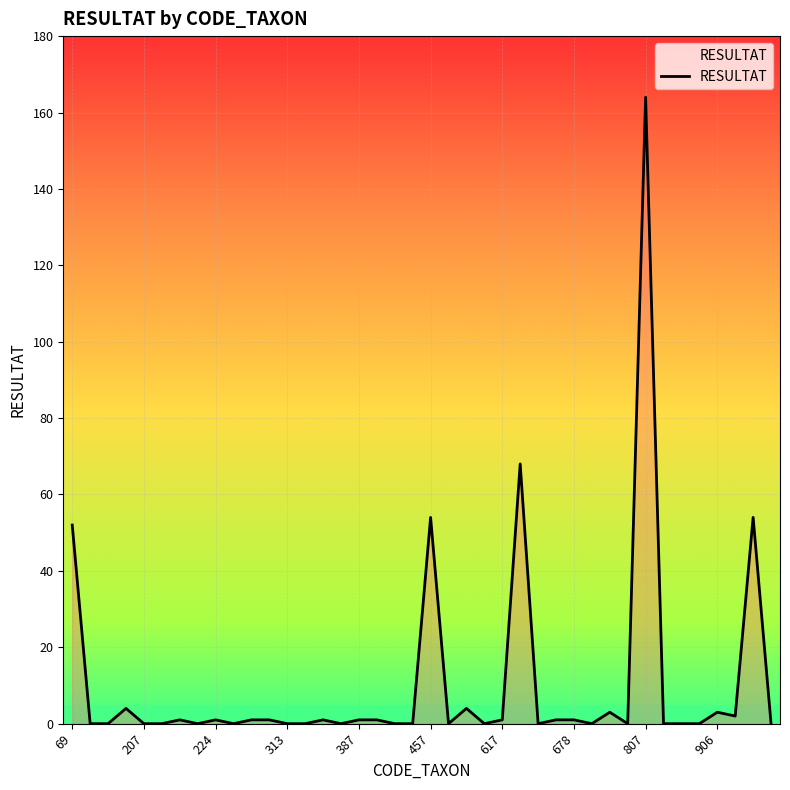

True or false: the data has more than 0 interior local peaks.

True